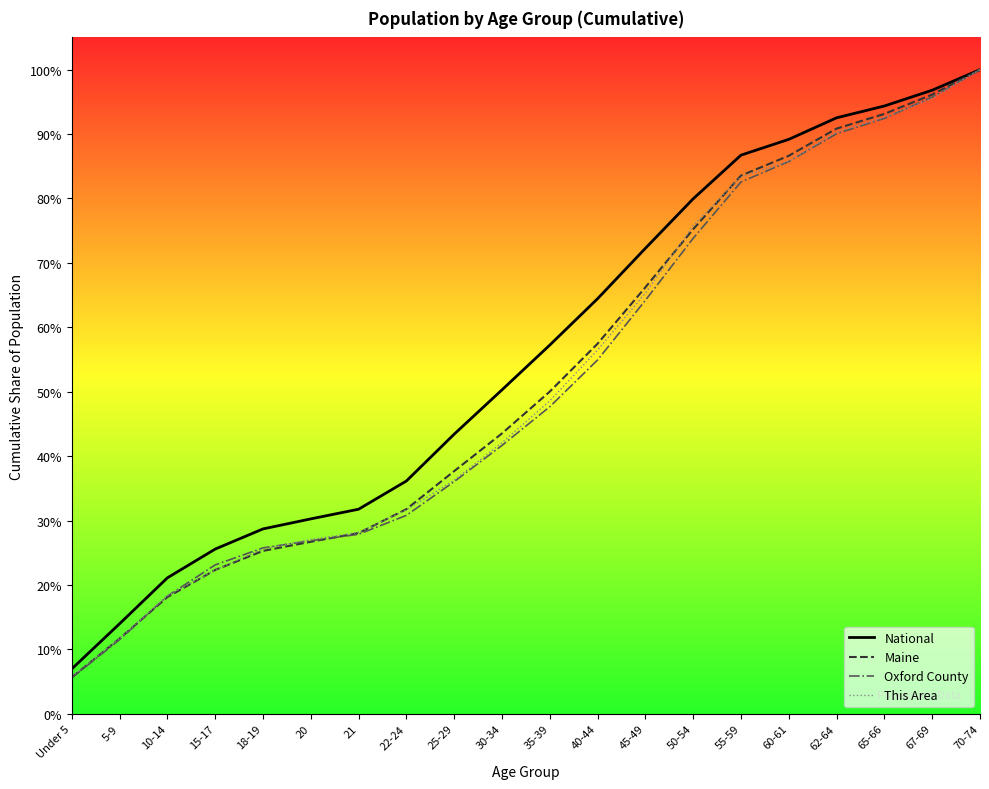

Between 10-14 and 25-29, which series saw the biggest shift?

National